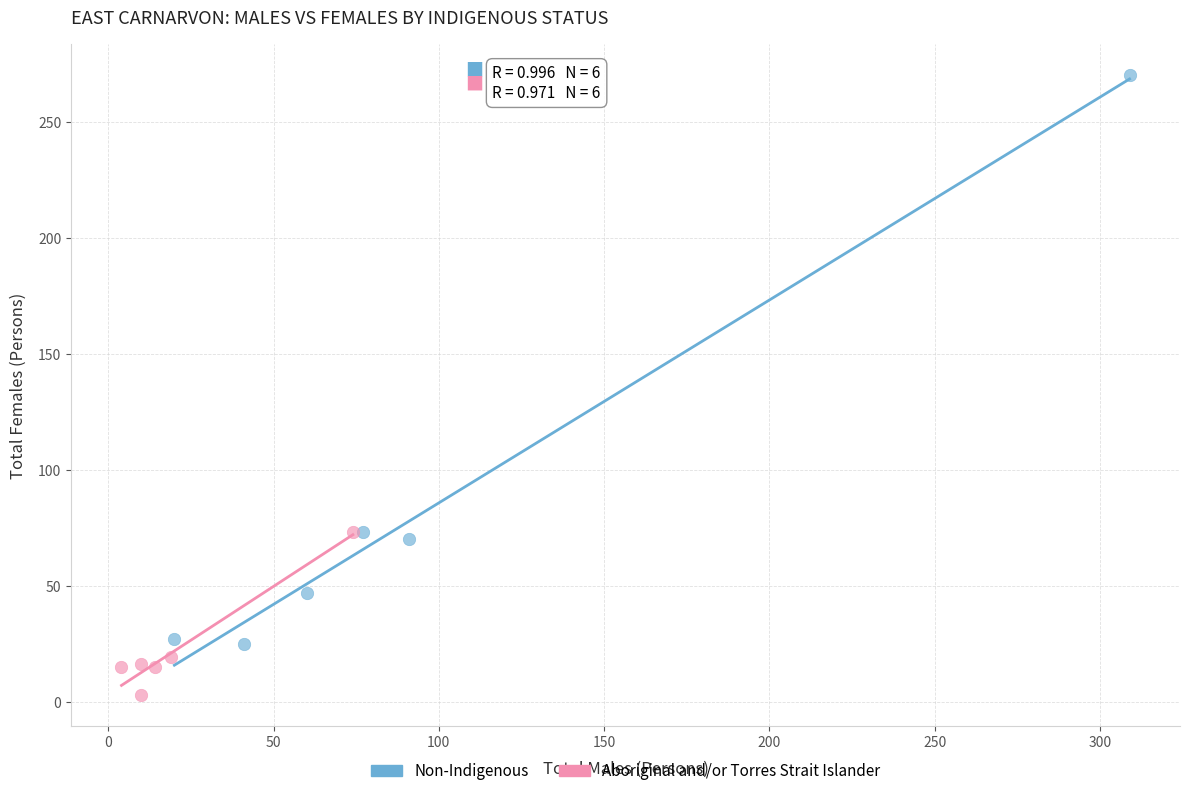

Which series has the widest spread of Y values?

Non-Indigenous